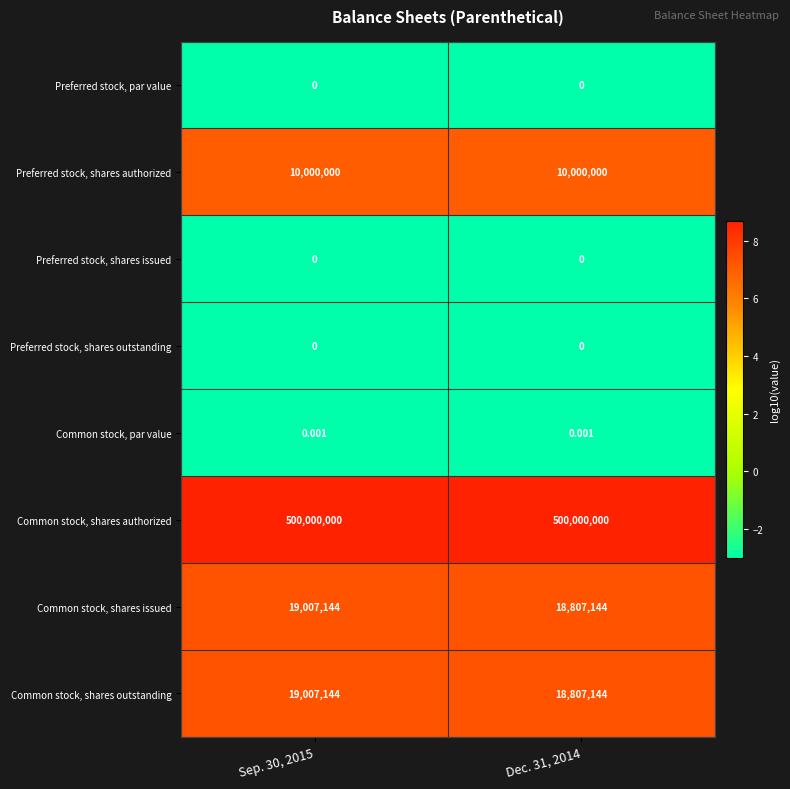

Which series has the largest total across all categories?

Common stock, shares authorized